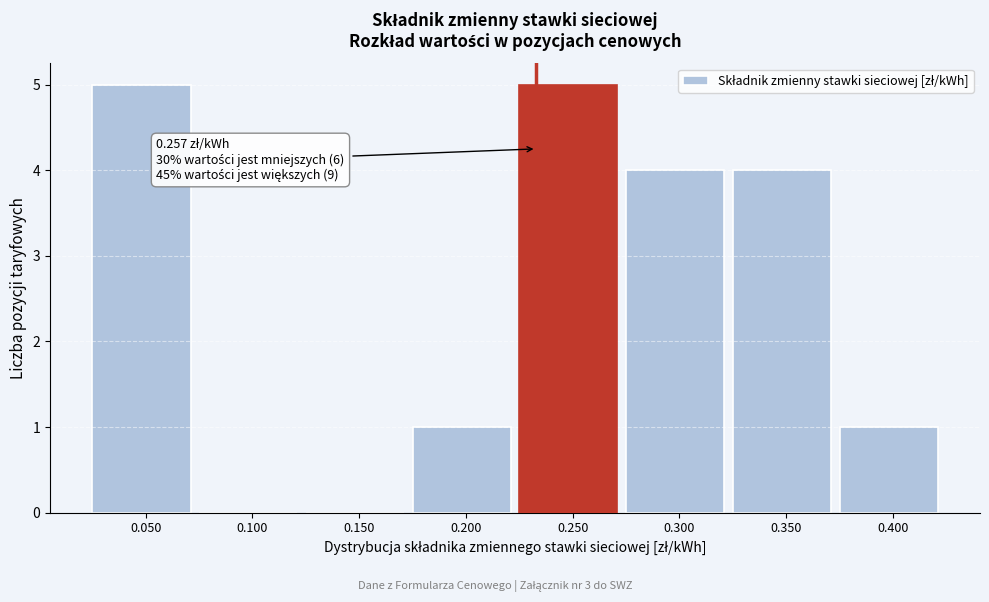

Reading right to left, list all the values displayed in this chart.

0.400=1	0.350=4	0.300=4	0.250=5	0.200=1	0.150=0	0.100=0	0.050=5